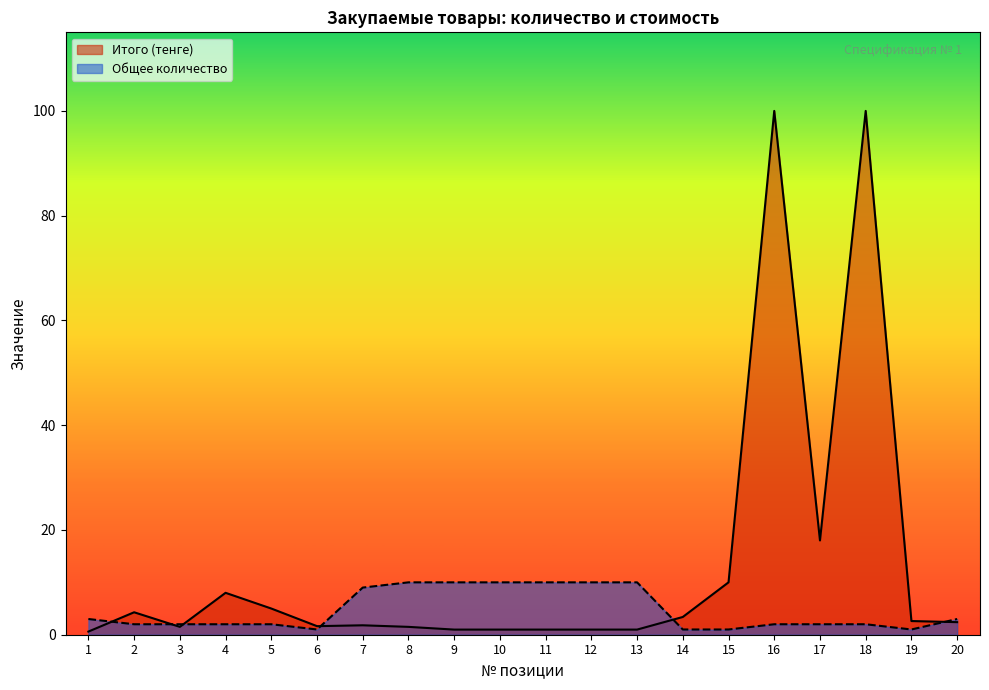

What is the approximate value of Общее количество at 7?

9.0